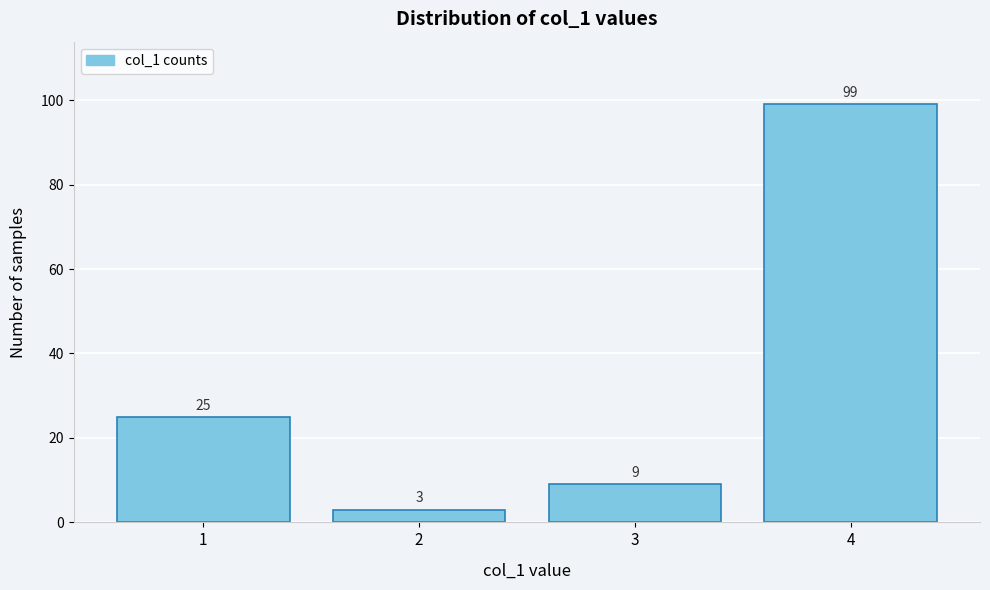

Reading left to right, list every bar in this chart as the range it spans on the x-axis followed by its height.

0.5 to 1.5: 25
1.5 to 2.5: 3
2.5 to 3.5: 9
3.5 to 4.5: 99